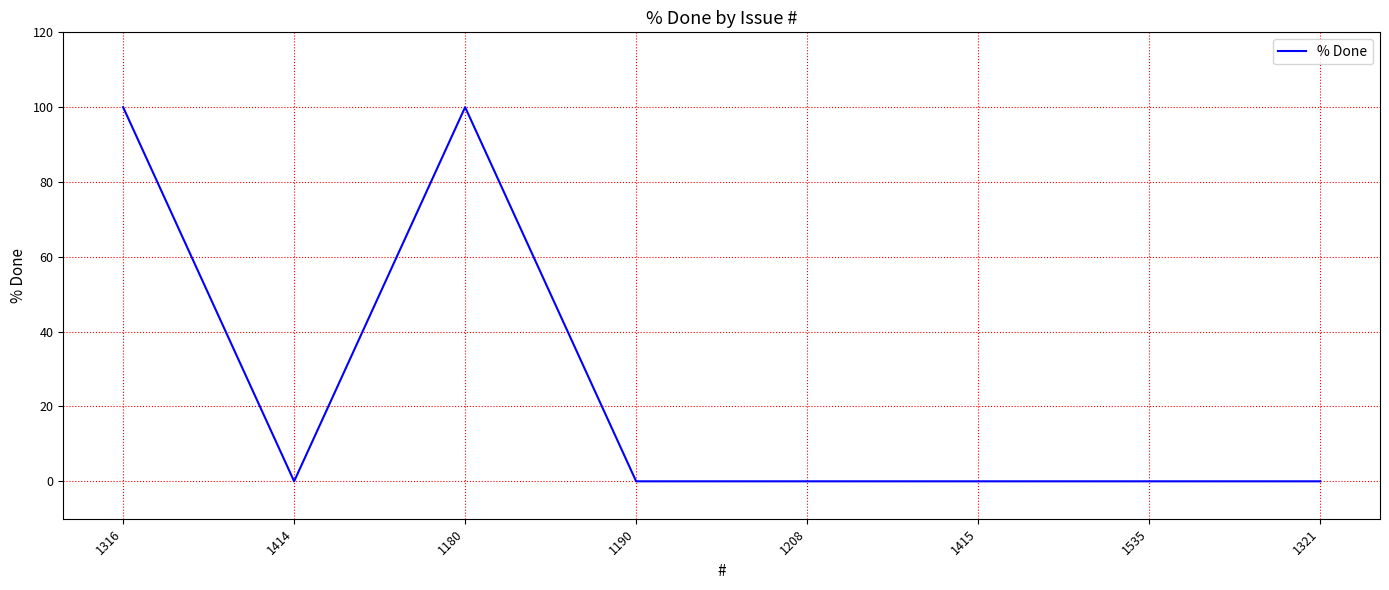

What is the sum of all values?

200